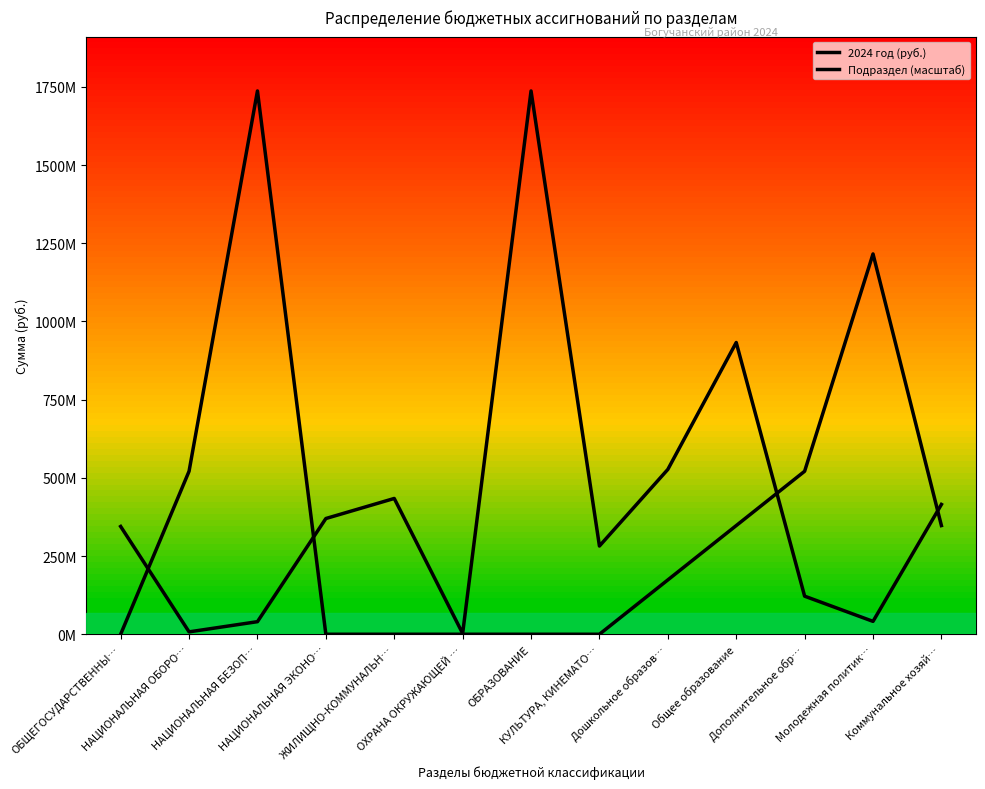

Does the chart display data point markers on the line(s)?

No